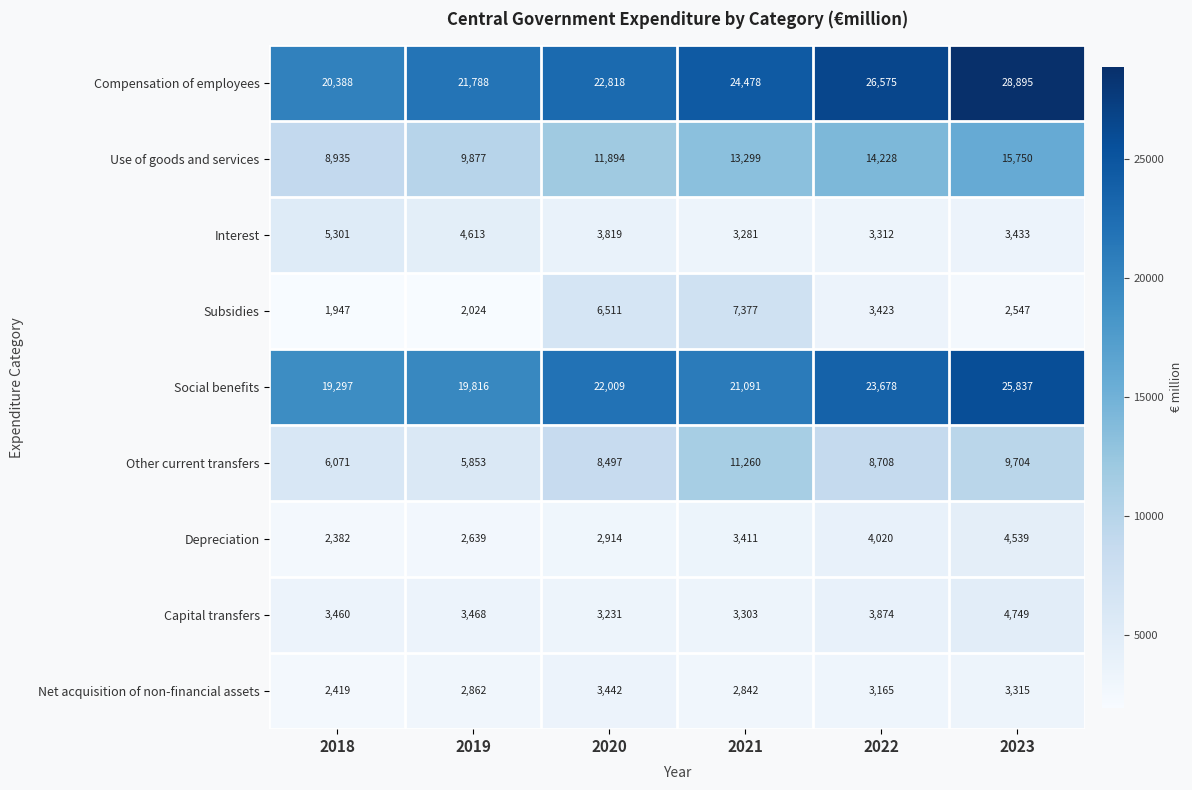

What is the difference between the Use of goods and services values at 2021 and 2023?

2451